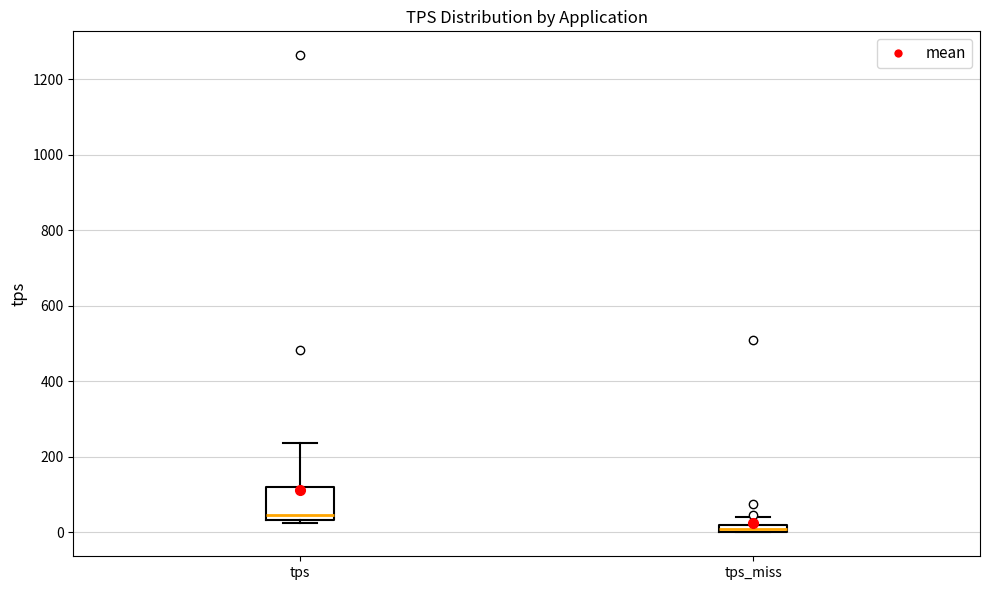

Which box has the highest median line?

tps